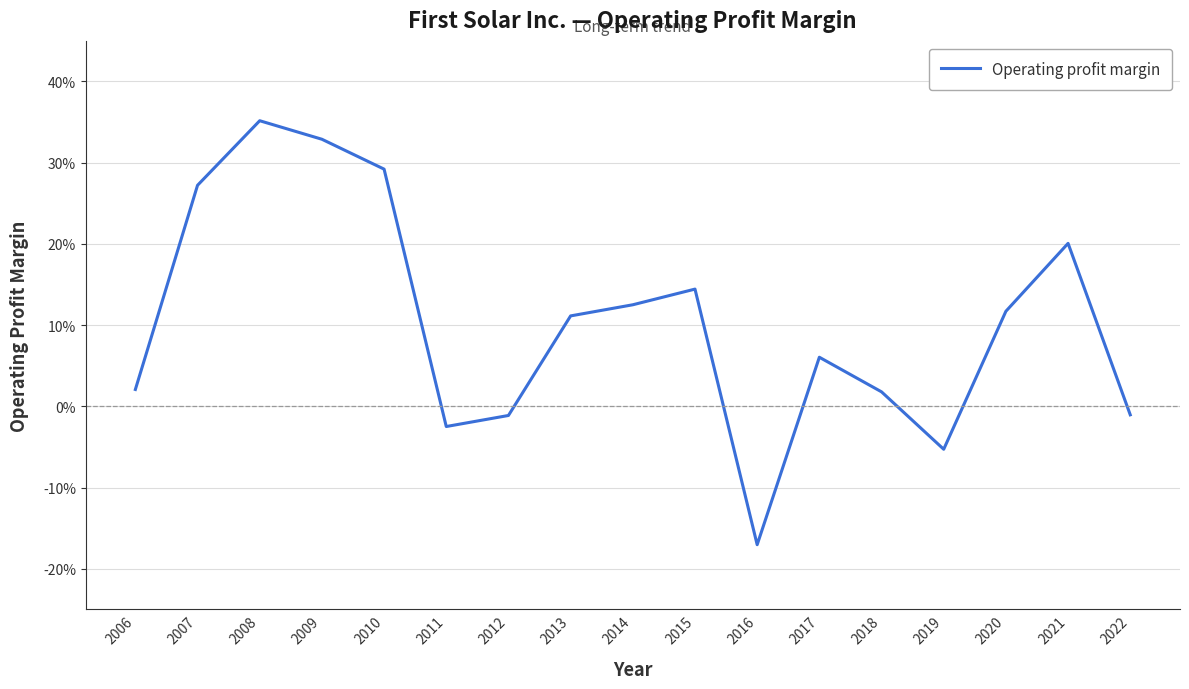

What is the difference between the values at 2013 and 2012?

0.1